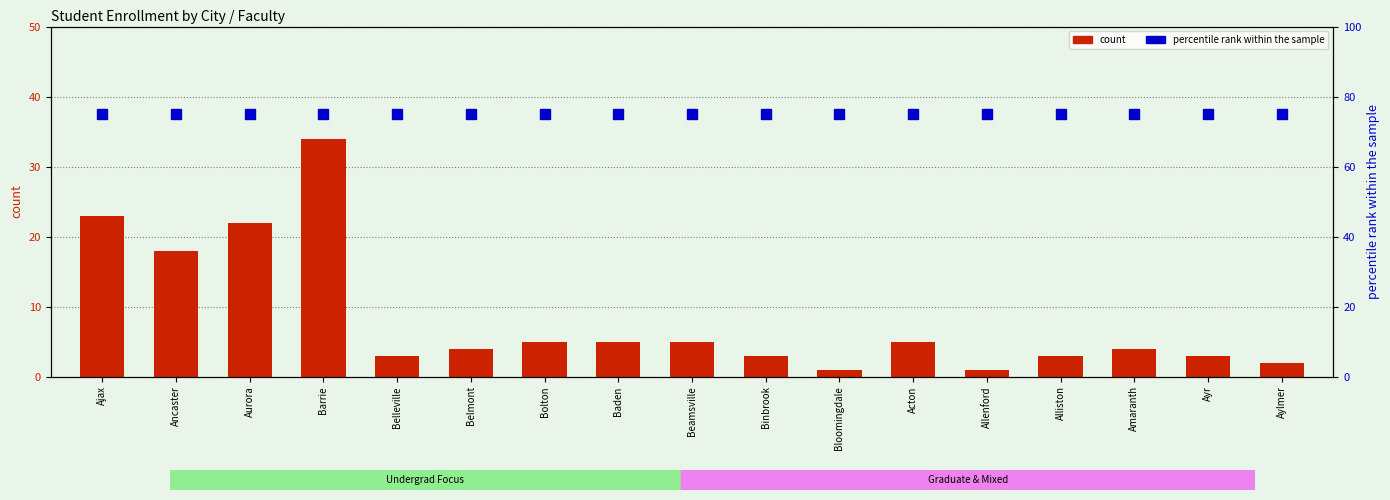

Is the value of percentile rank within the sample at Beamsville greater than the value of count at Barrie?

Yes